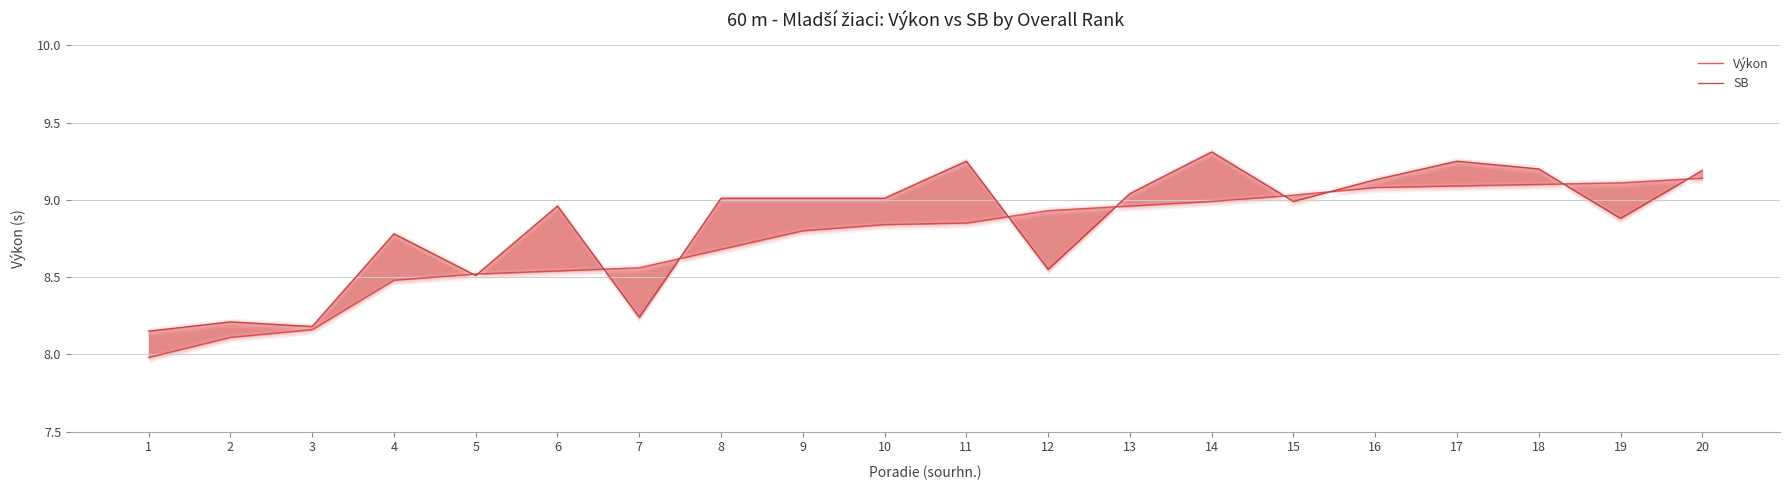

Where is SB nearest to the value 8?

1